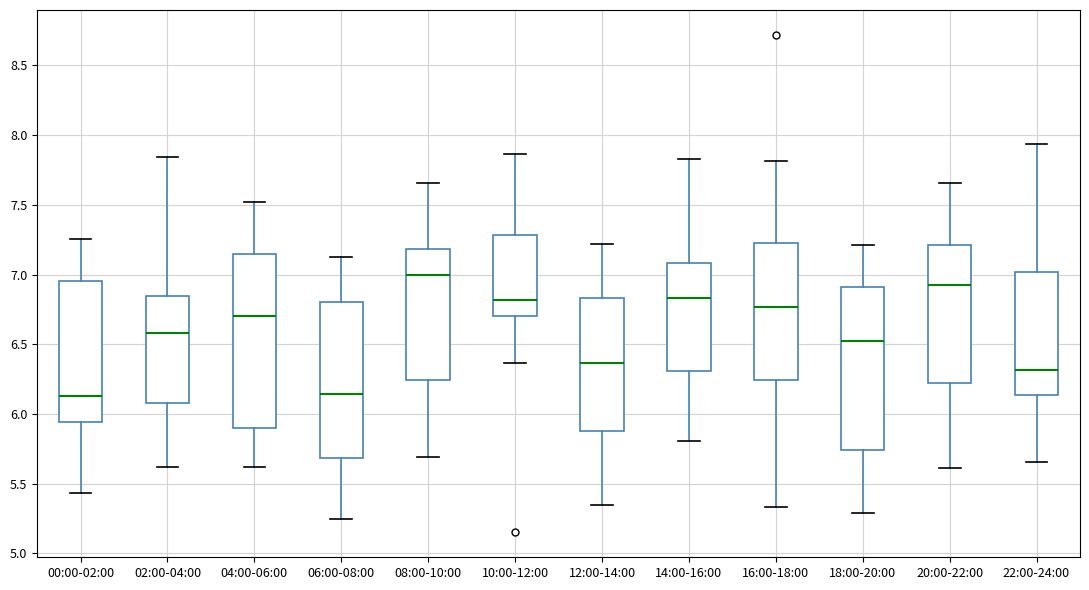

Which box has the highest median line?

08:00-10:00